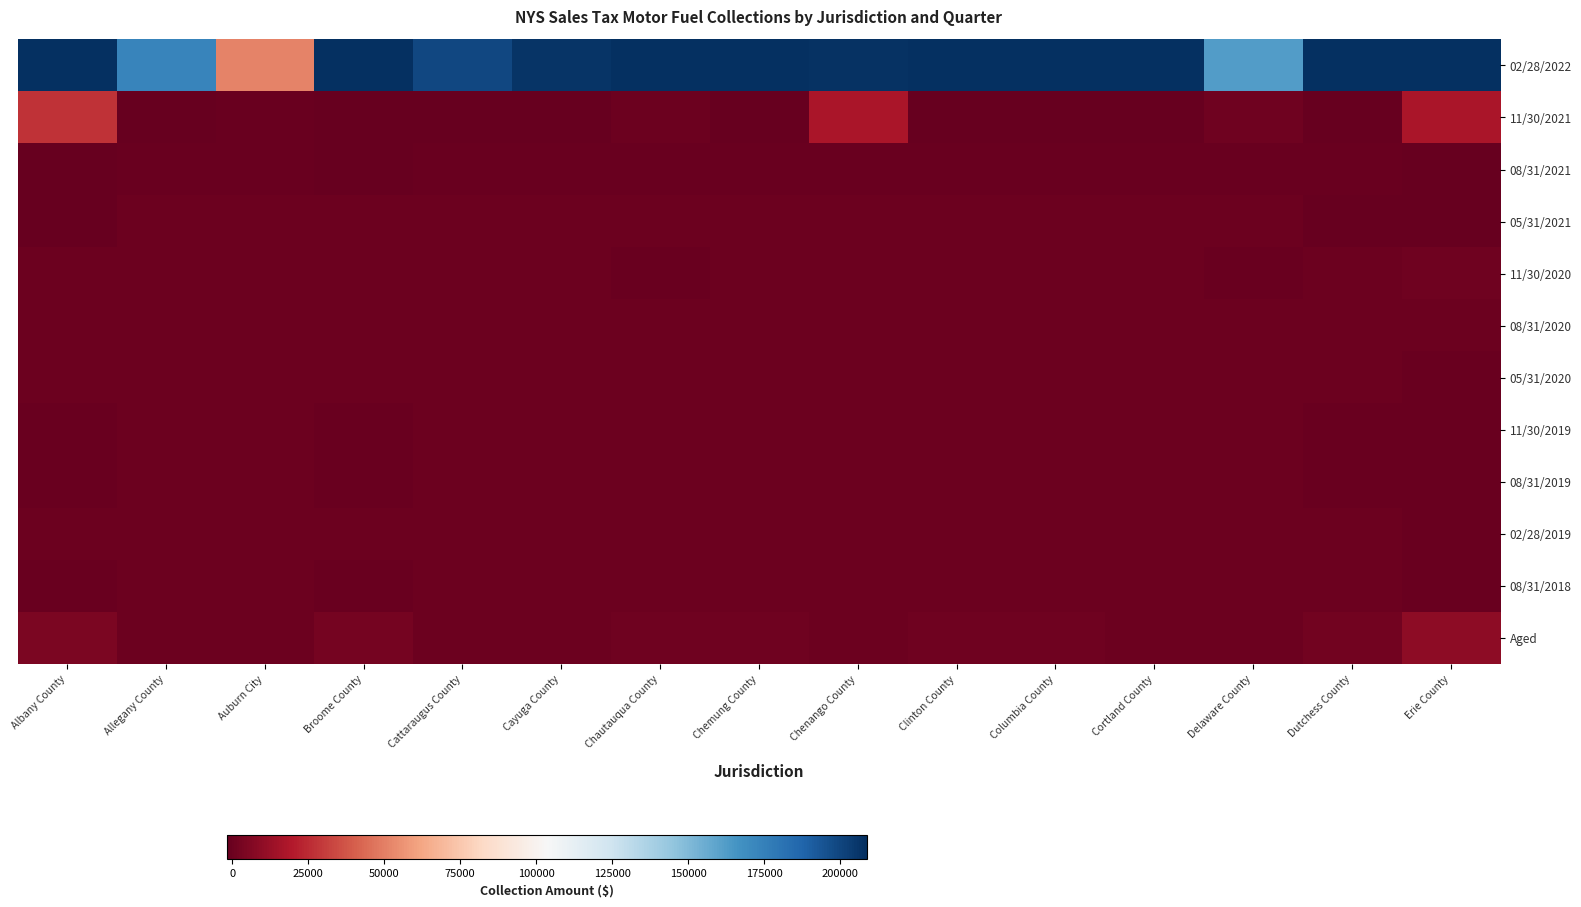

Reading left to right, what are all the values shown in this chart?

02/28/2022: Albany County=208716.5	Allegany County=172618.9	Auburn City=51575.1	Broome County=208716.5	Cattaraugus County=199246.6	Cayuga County=206848.4	Chautauqua County=208716.5	Chemung County=208716.5	Chenango County=207749.9	Clinton County=208716.5	Columbia County=208716.5	Cortland County=208716.5	Delaware County=162495.9	Dutchess County=208716.5	Erie County=208716.5
11/30/2021: Albany County=27291.0	Allegany County=-990.6	Auburn City=-349.3	Broome County=-1705.0	Cattaraugus County=-1066.5	Cayuga County=-1685.9	Chautauqua County=204.7	Chemung County=-1524.3	Chenango County=17281.4	Clinton County=-1705.0	Columbia County=-1705.0	Cortland County=-1705.0	Delaware County=1026.3	Dutchess County=-1705.0	Erie County=17537.8
08/31/2021: Albany County=-1648.7	Allegany County=-173.8	Auburn City=-65.9	Broome County=-986.1	Cattaraugus County=-197.6	Cayuga County=-265.3	Chautauqua County=-468.1	Chemung County=-352.2	Chenango County=-225.6	Clinton County=-373.3	Columbia County=-496.4	Cortland County=-256.8	Delaware County=-108.1	Dutchess County=-818.3	Erie County=-1705.0
05/31/2021: Albany County=-1705.0	Allegany County=-7.6	Auburn City=-3.2	Broome County=-48.6	Cattaraugus County=-8.4	Cayuga County=-12.1	Chautauqua County=-19.5	Chemung County=-16.3	Chenango County=-11.2	Clinton County=-19.6	Columbia County=-25.6	Cortland County=-11.3	Delaware County=-8.7	Dutchess County=-1705.0	Erie County=-1705.0
11/30/2020: Albany County=-51.3	Allegany County=-7.5	Auburn City=-2.8	Broome County=-45.6	Cattaraugus County=-24.5	Cayuga County=-10.5	Chautauqua County=-100.6	Chemung County=-16.9	Chenango County=-9.7	Clinton County=-19.1	Columbia County=-21.1	Cortland County=-10.8	Delaware County=-164.4	Dutchess County=-39.1	Erie County=978.3
08/31/2020: Albany County=-58.4	Allegany County=-8.8	Auburn City=-3.3	Broome County=-52.3	Cattaraugus County=-10.6	Cayuga County=-13.4	Chautauqua County=-23.4	Chemung County=-19.7	Chenango County=-11.4	Clinton County=-23.3	Columbia County=-24.2	Cortland County=-13.0	Delaware County=-9.6	Dutchess County=-44.7	Erie County=606.4
05/31/2020: Albany County=-35.5	Allegany County=-4.6	Auburn City=-1.9	Broome County=-31.2	Cattaraugus County=-5.6	Cayuga County=-7.2	Chautauqua County=-12.7	Chemung County=-11.7	Chenango County=-6.5	Clinton County=-12.4	Columbia County=-13.8	Cortland County=-7.1	Delaware County=-5.4	Dutchess County=-26.5	Erie County=-103.7
11/30/2019: Albany County=-94.9	Allegany County=-14.3	Auburn City=-5.3	Broome County=-87.1	Cattaraugus County=-19.4	Cayuga County=-26.6	Chautauqua County=-37.9	Chemung County=-30.5	Chenango County=-49.2	Clinton County=-41.6	Columbia County=-42.1	Cortland County=-40.9	Delaware County=-16.7	Dutchess County=-75.1	Erie County=-300.9
08/31/2019: Albany County=-120.5	Allegany County=-17.6	Auburn City=-6.3	Broome County=-104.1	Cattaraugus County=-21.8	Cayuga County=-28.9	Chautauqua County=-47.9	Chemung County=-40.0	Chenango County=-23.3	Clinton County=-46.3	Columbia County=-48.6	Cortland County=-26.4	Delaware County=-21.0	Dutchess County=-86.7	Erie County=-383.4
02/28/2019: Albany County=-53.8	Allegany County=-7.0	Auburn City=-2.9	Broome County=-47.2	Cattaraugus County=-9.3	Cayuga County=-10.7	Chautauqua County=-19.7	Chemung County=-16.4	Chenango County=-10.0	Clinton County=-18.3	Columbia County=-20.0	Cortland County=-10.3	Delaware County=-7.7	Dutchess County=-38.1	Erie County=-164.7
08/31/2018: Albany County=-69.6	Allegany County=-9.8	Auburn City=-3.7	Broome County=-61.3	Cattaraugus County=-12.5	Cayuga County=-16.8	Chautauqua County=-27.9	Chemung County=-22.9	Chenango County=-13.8	Clinton County=-25.1	Columbia County=-26.4	Cortland County=-15.1	Delaware County=-12.5	Dutchess County=-50.4	Erie County=-220.4
Aged: Albany County=4206.5	Allegany County=455.0	Auburn City=160.5	Broome County=2611.3	Cattaraugus County=565.2	Cayuga County=631.3	Chautauqua County=1217.1	Chemung County=914.1	Chenango County=588.0	Clinton County=1052.8	Columbia County=1326.4	Cortland County=665.6	Delaware County=747.6	Dutchess County=2389.2	Erie County=9395.5